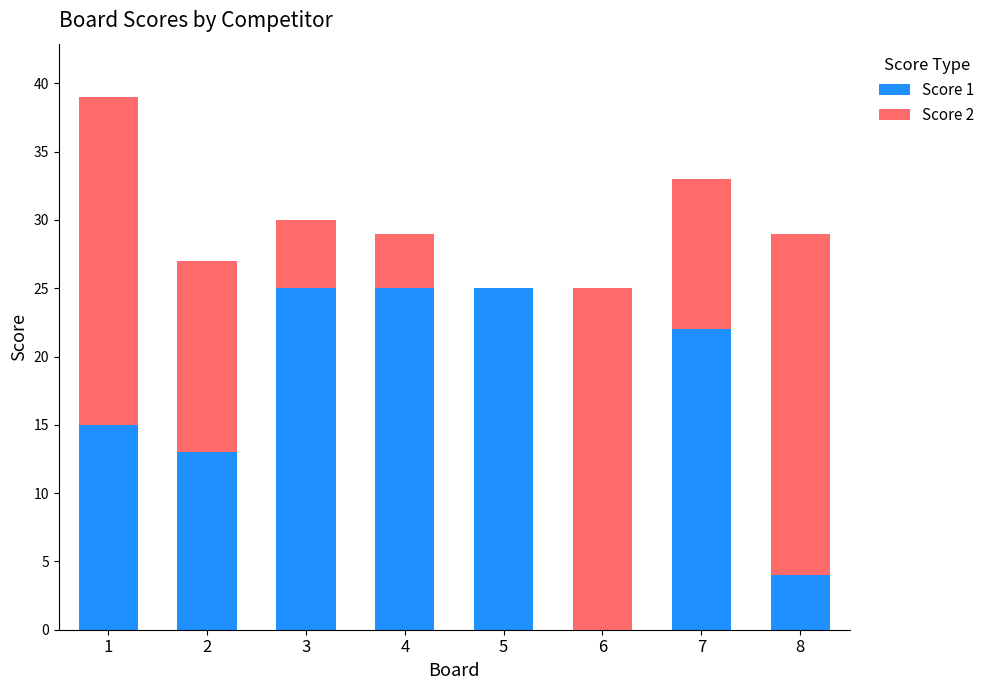

What is the total value across all series at 2?

27